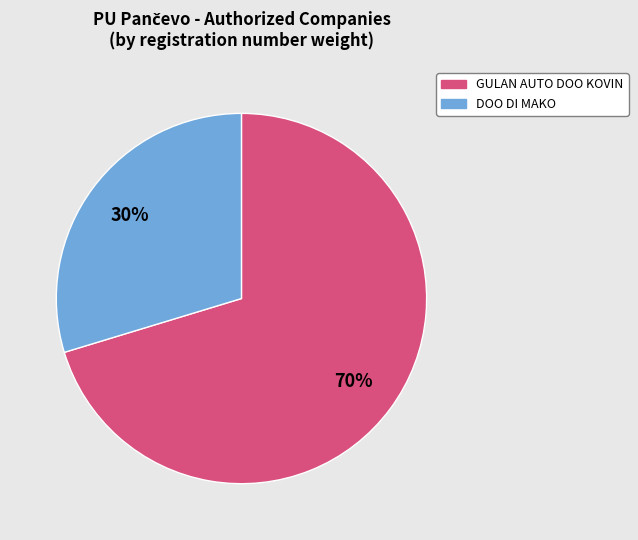

True or false: DOO DI MAKO accounts for 30% of the total.

True